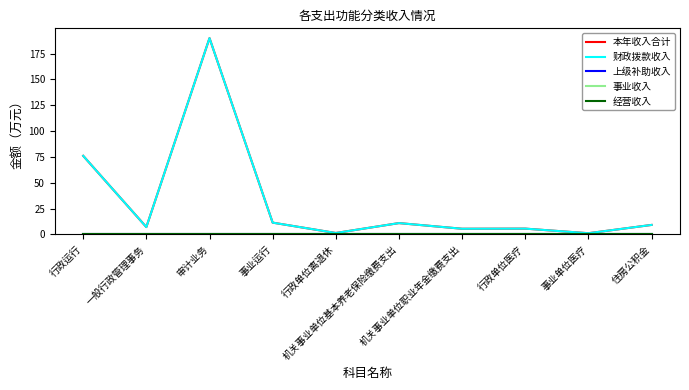

What is the label of the 8th point from the left?

行政单位医疗